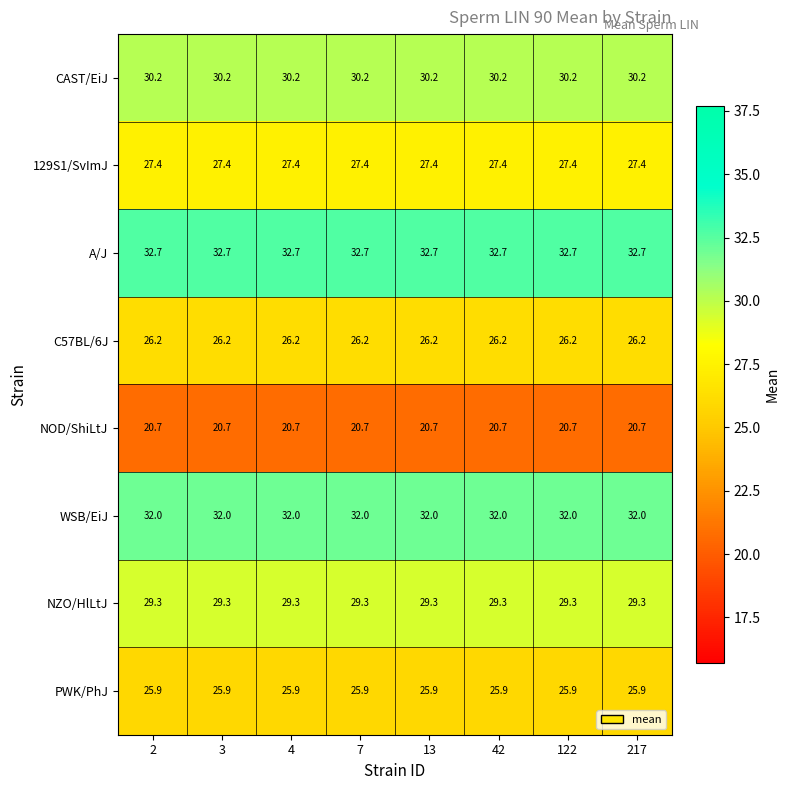

What is the minimum value shown in the chart?

20.7